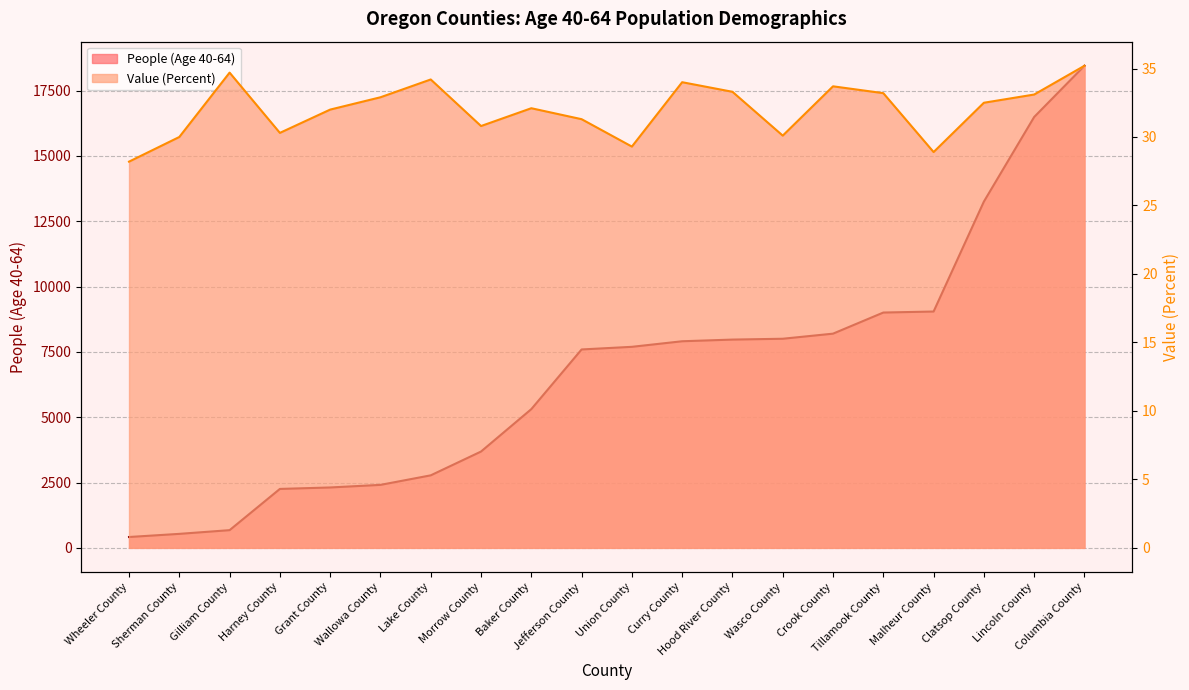

What is the highest value of the Value (Percent) series?

35.2